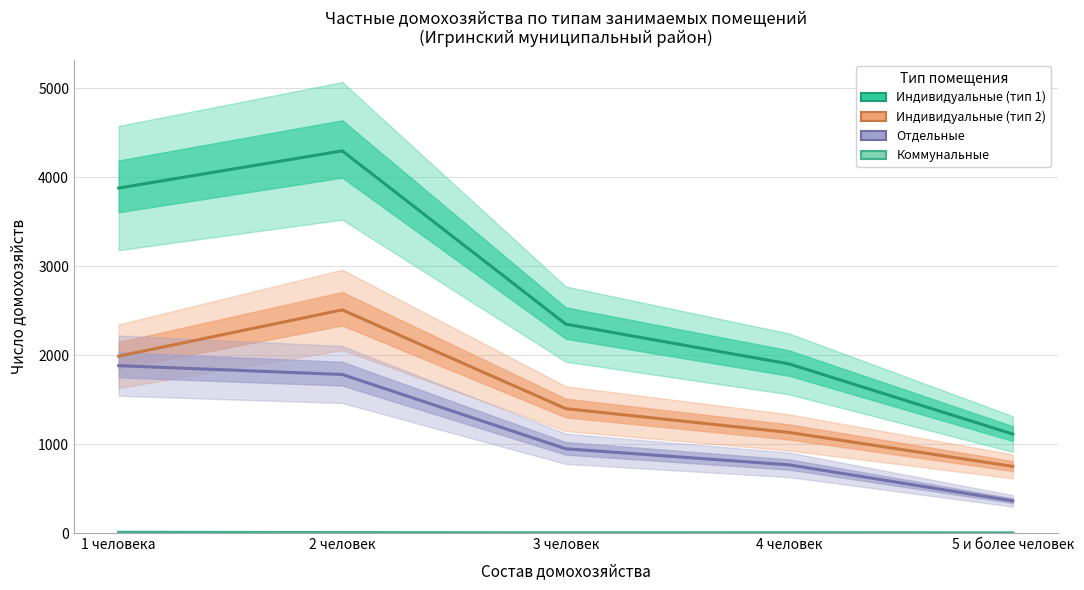

In Индивидуальные (тип 1), how many points are higher than both neighbors (excluding endpoints)?

1